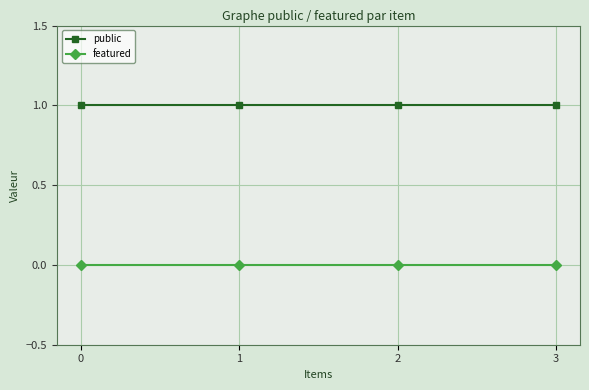

Is this an area chart (filled region under the line)?

No